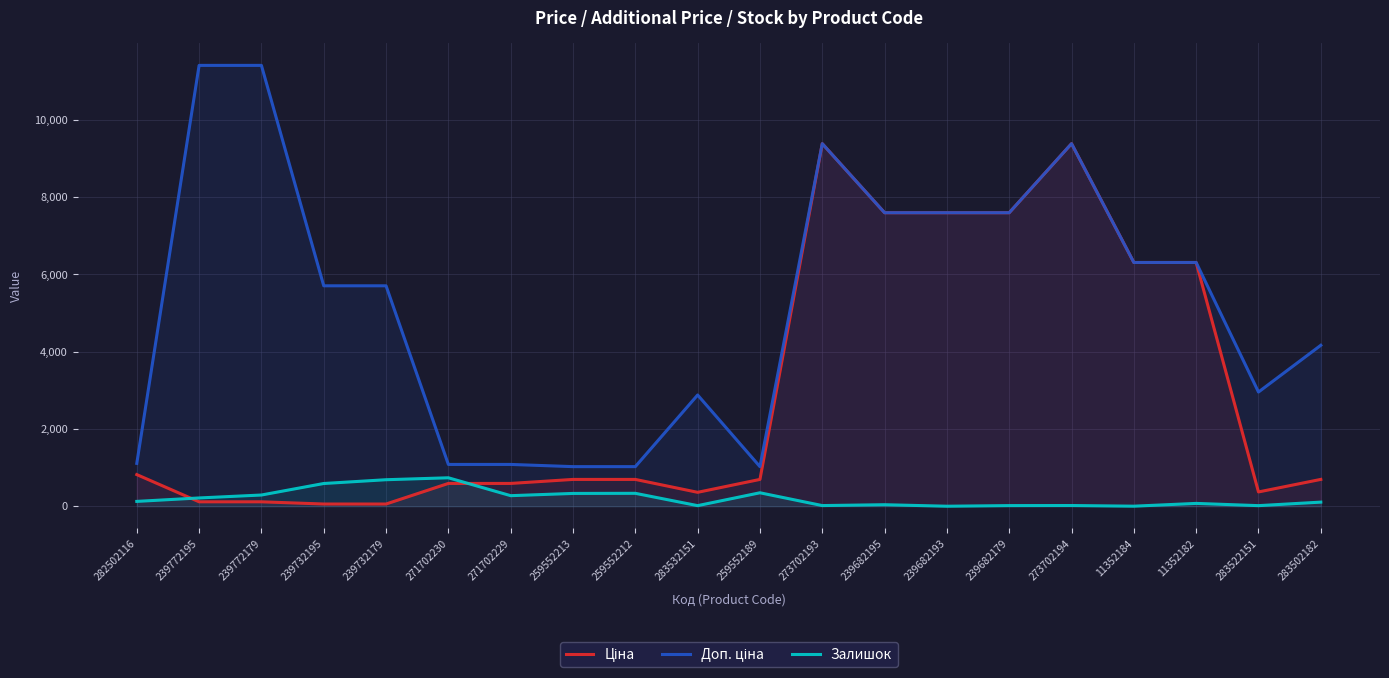

How many lines are shown in the chart?

3